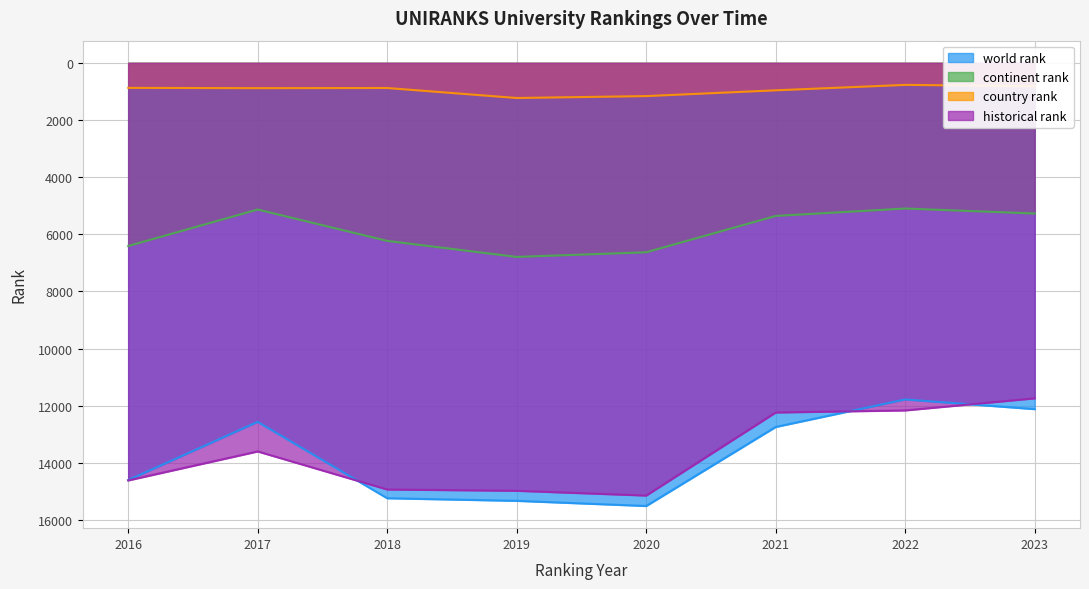

True or false: world rank has more than 1 interior local peaks.

False